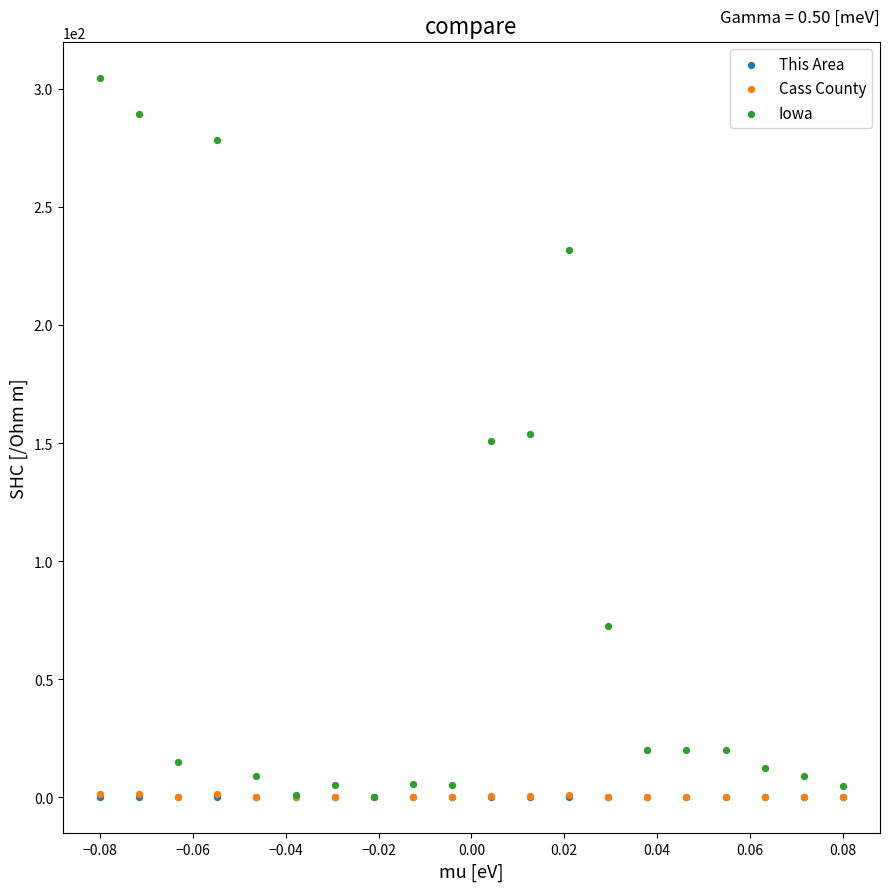

What are all the series names shown in the legend?

This Area, Cass County, Iowa